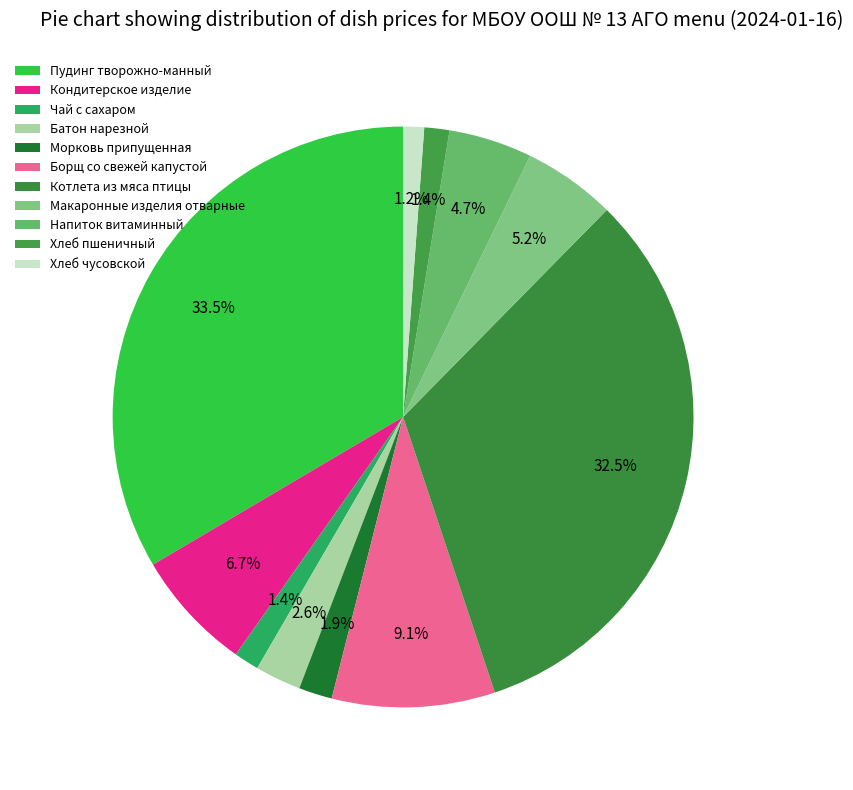

Count the number of slices in the pie.

11